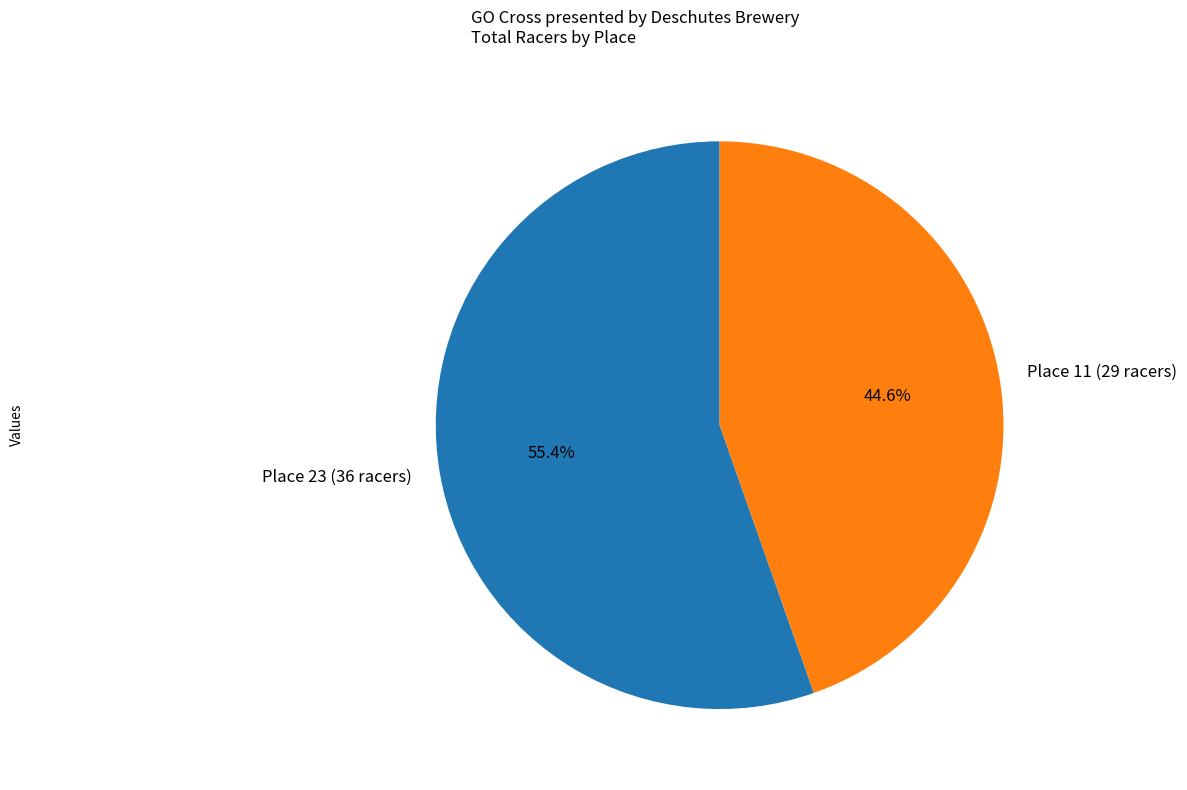

Count the number of slices in the pie.

2